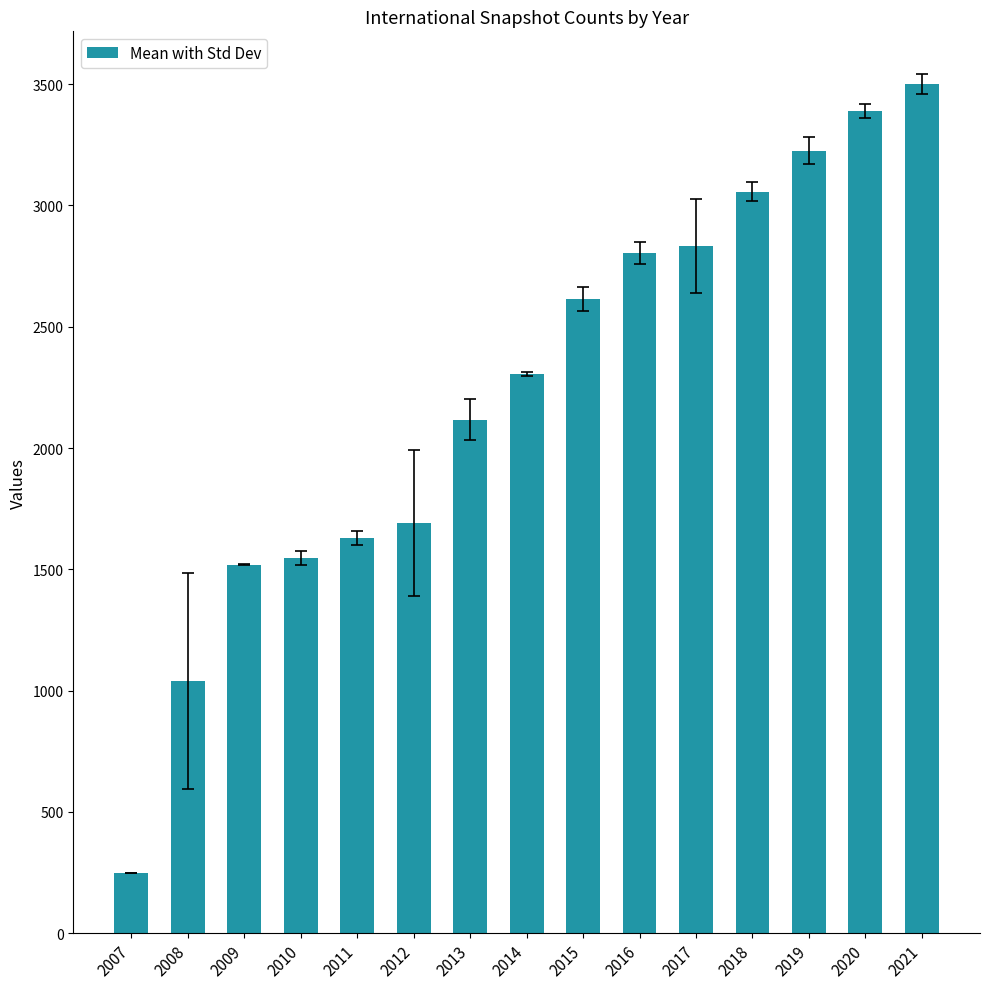

What is the approximate value at 2021?

3500.0